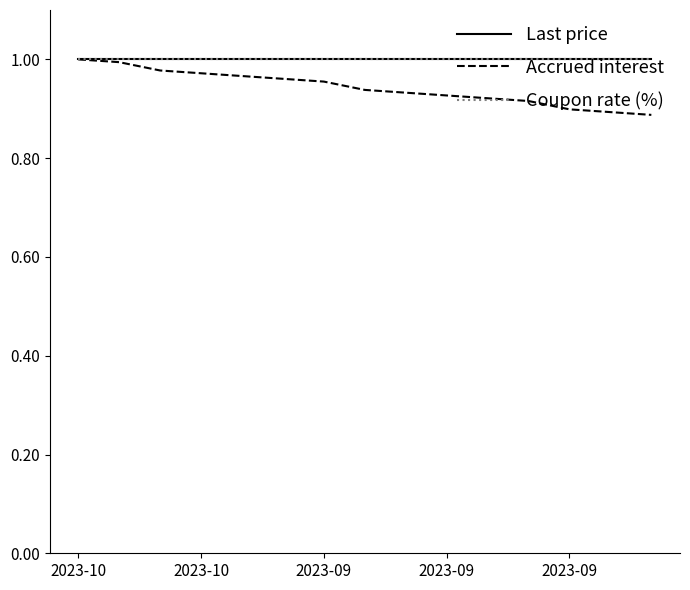

True or false: Last price and Accrued interest intersect in this chart.

False